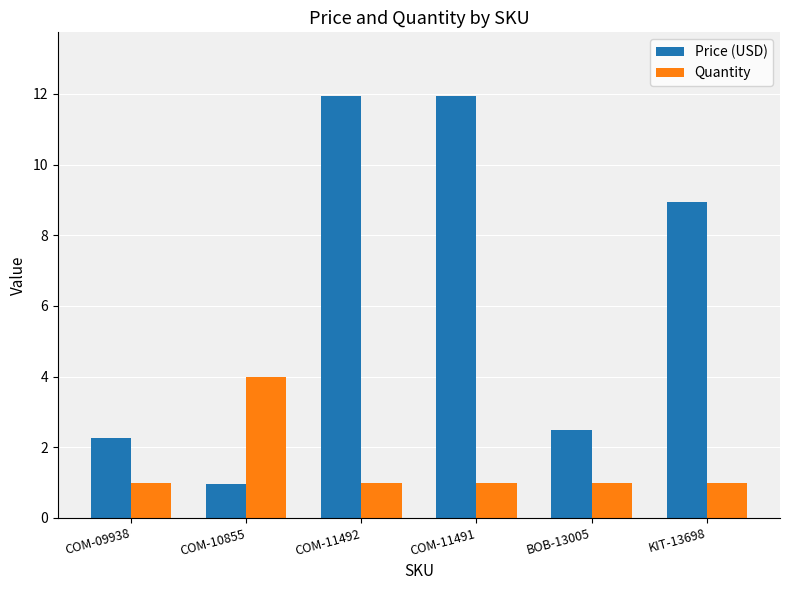

Rank the series by their maximum value, from highest to lowest.

Price (USD), Quantity